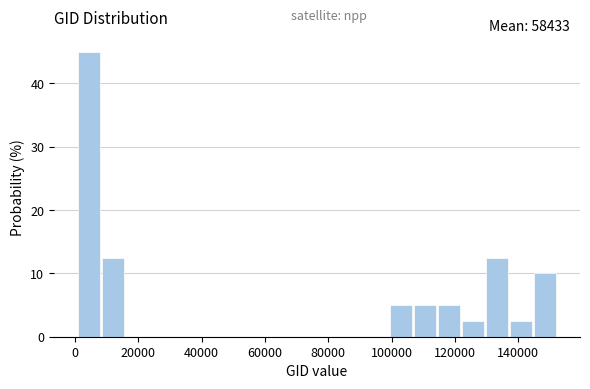

Read against the x-axis, roughly where is the centre of the tallest bar?

4000